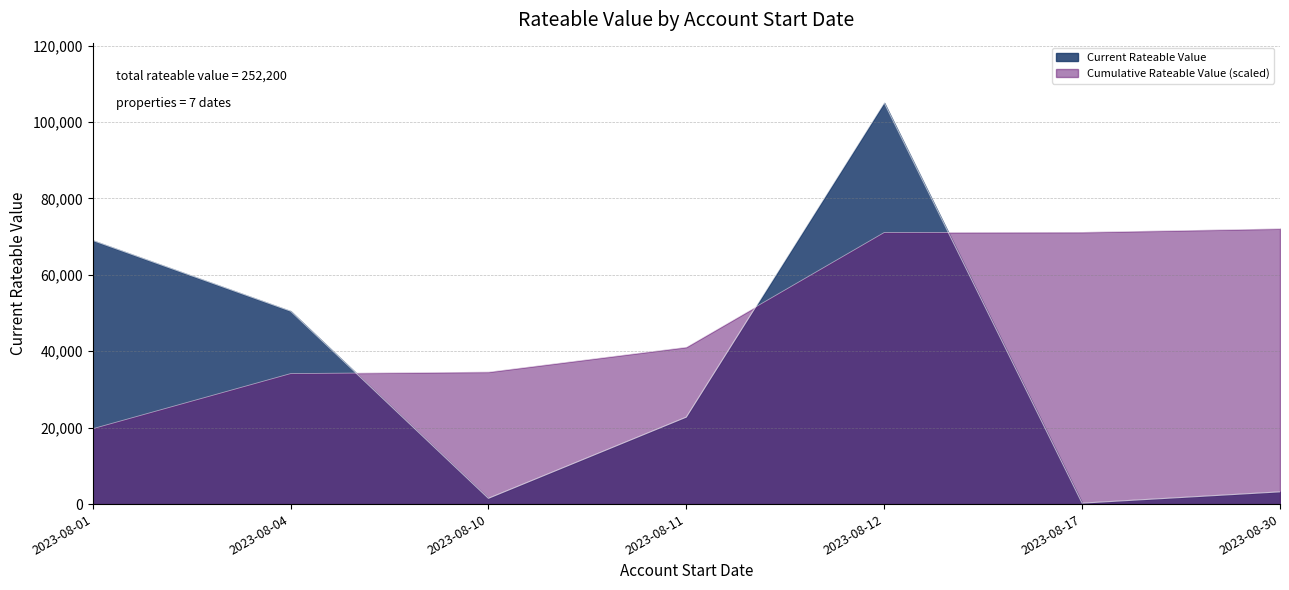

How many lines are shown in the chart?

2